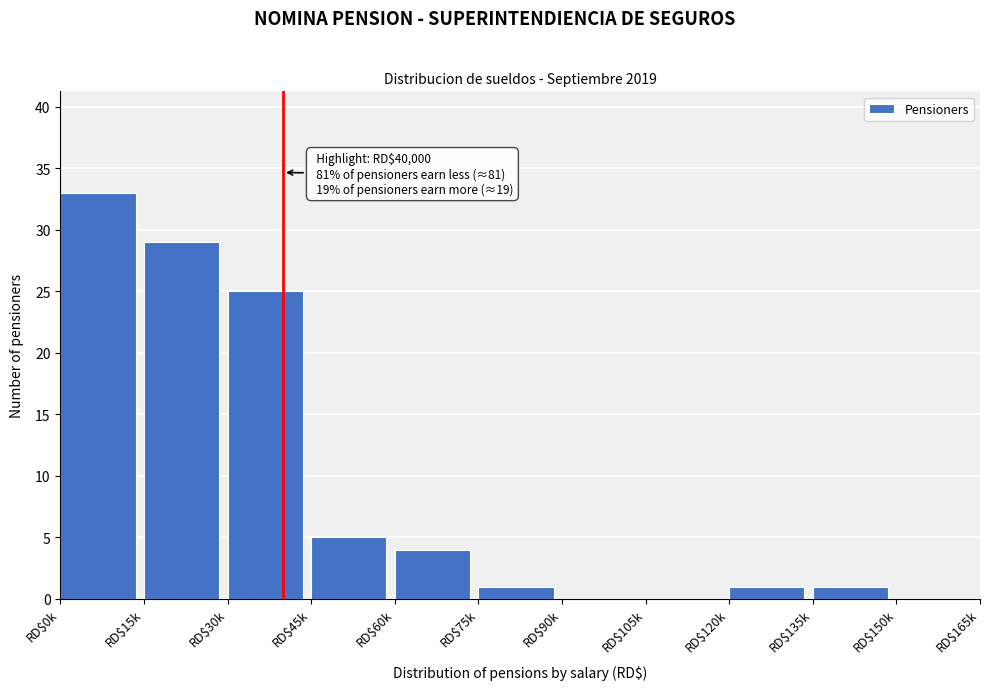

What is the sum of all values?

99